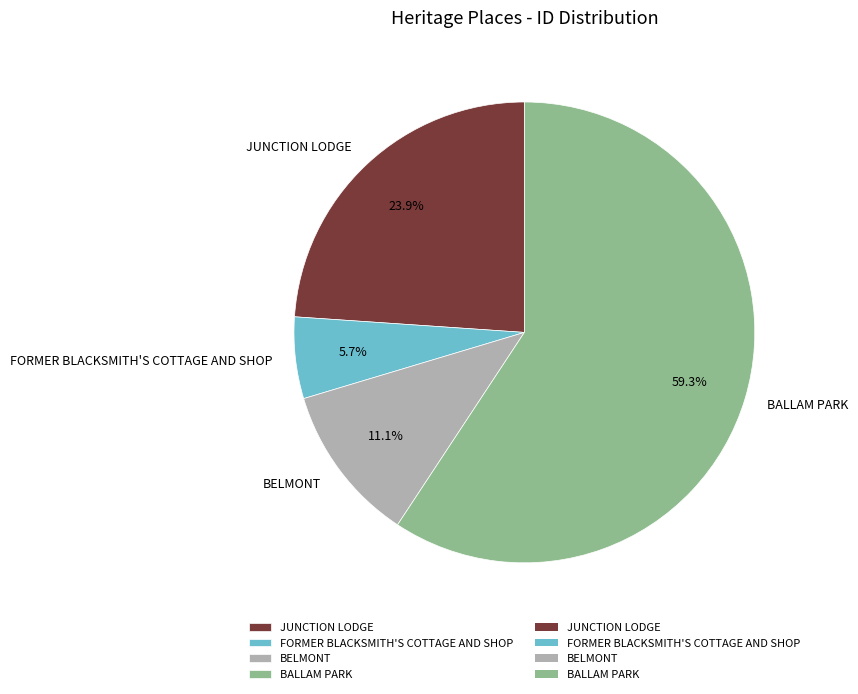

Does BELMONT account for over 50% of the chart?

No